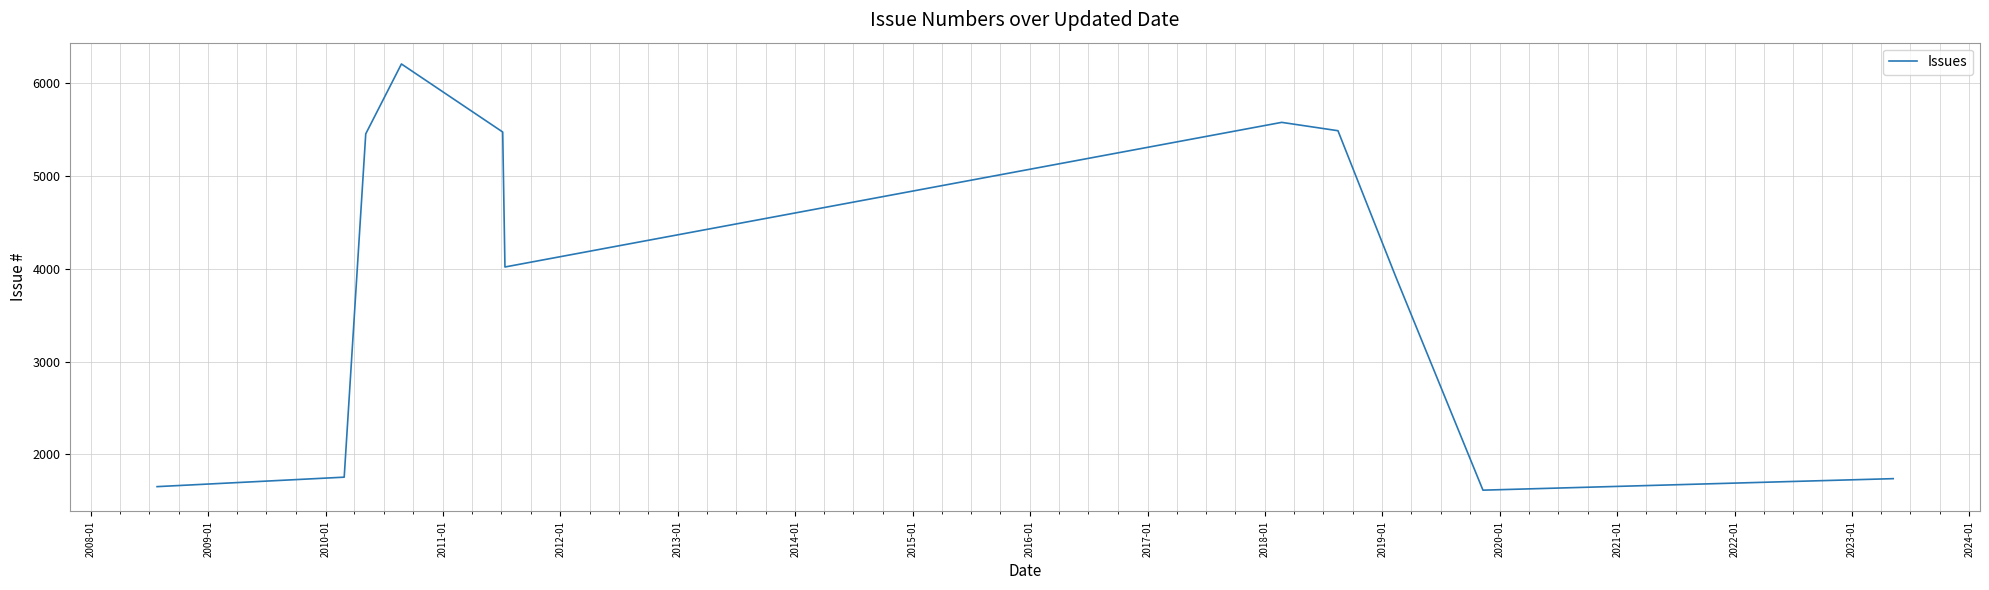

Is this an area chart (filled region under the line)?

No